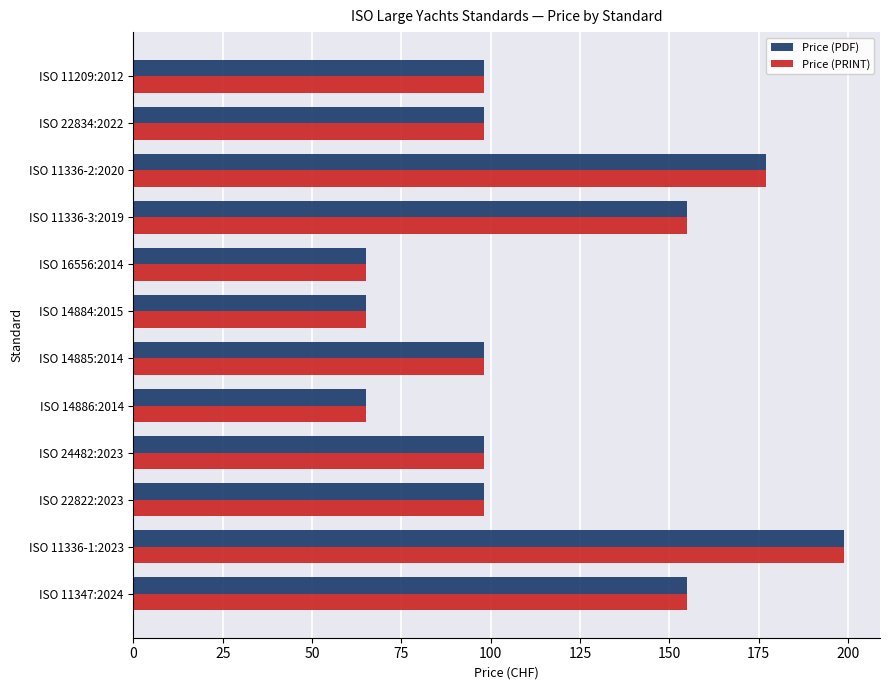

What is the maximum value shown in the chart?

199